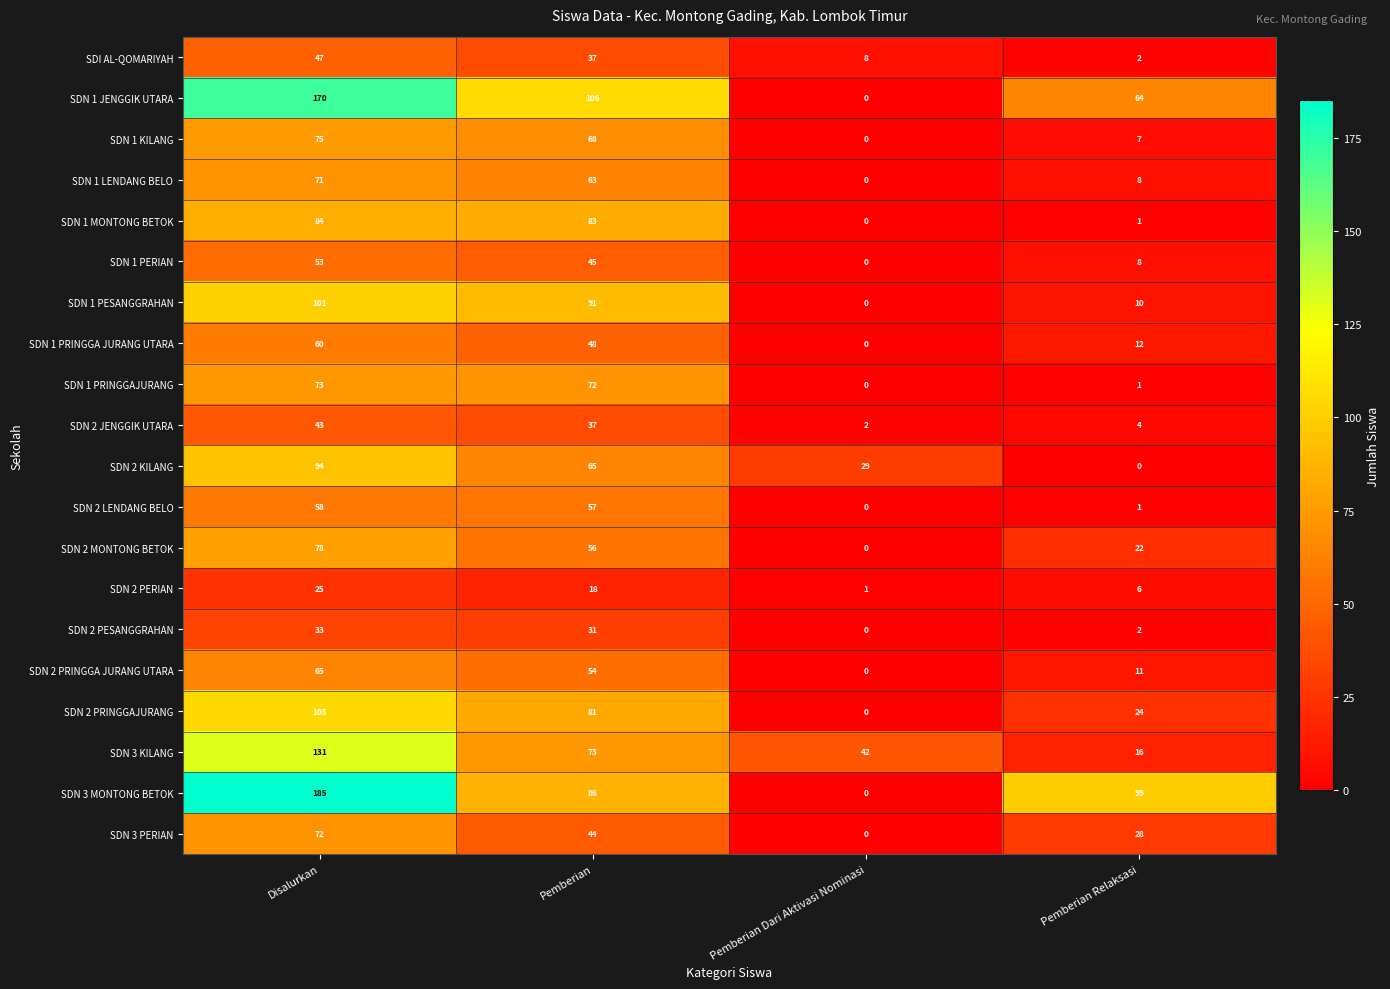

Rank the categories by SDN 2 LENDANG BELO value from highest to lowest.

Disalurkan, Pemberian, Pemberian Relaksasi, Pemberian Dari Aktivasi Nominasi